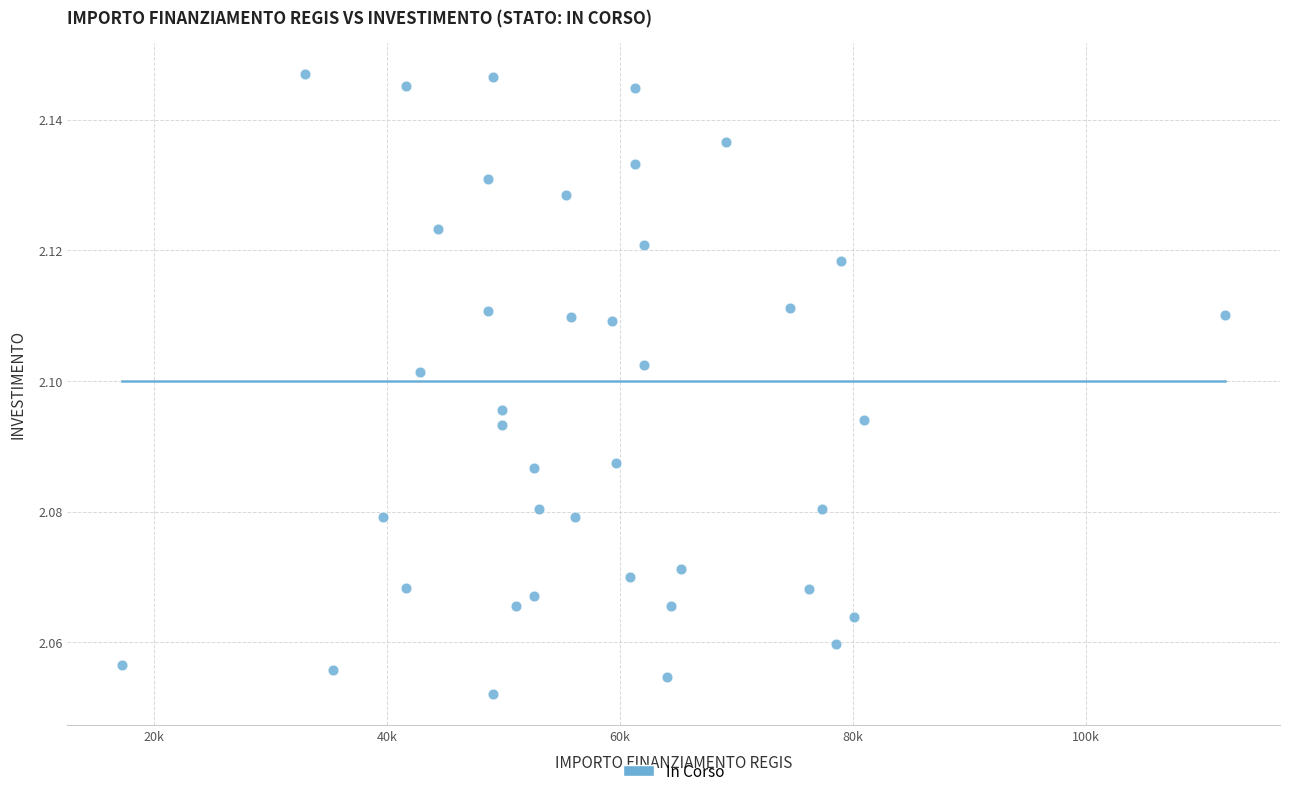

How many points are shown in the scatter plot?

40